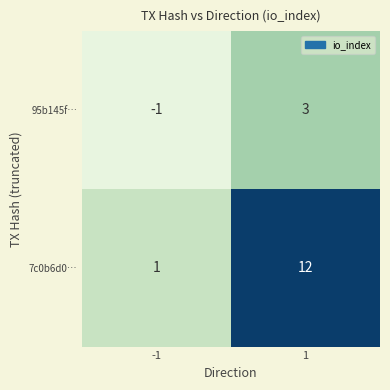

Rank the series at -1 from highest to lowest value.

7c0b6d0…, 95b145f…